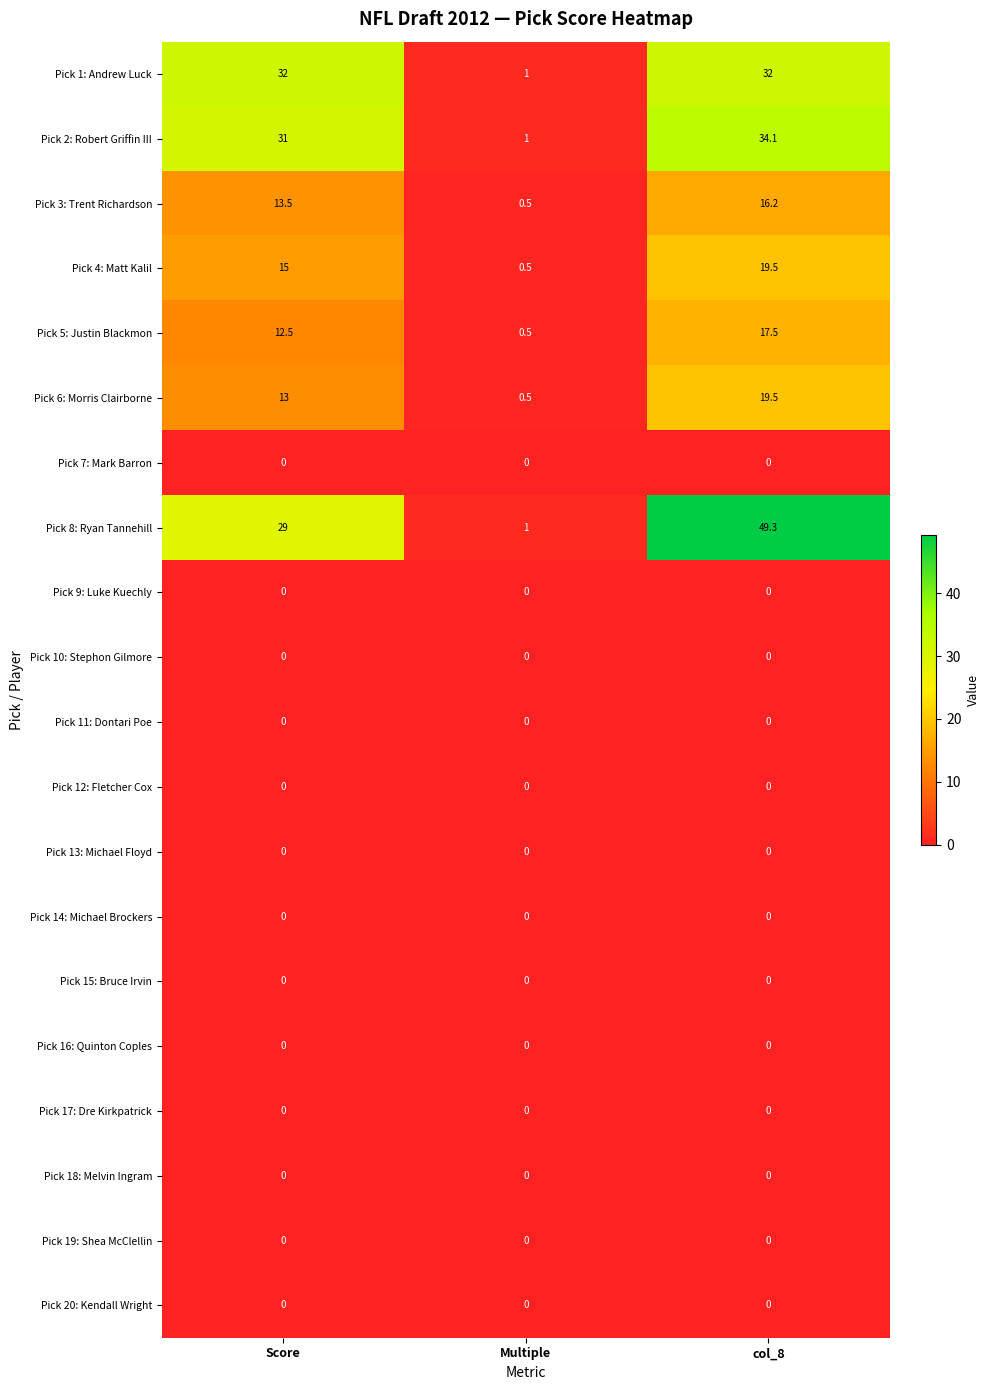

What is the total value across all series at Score?

146.0